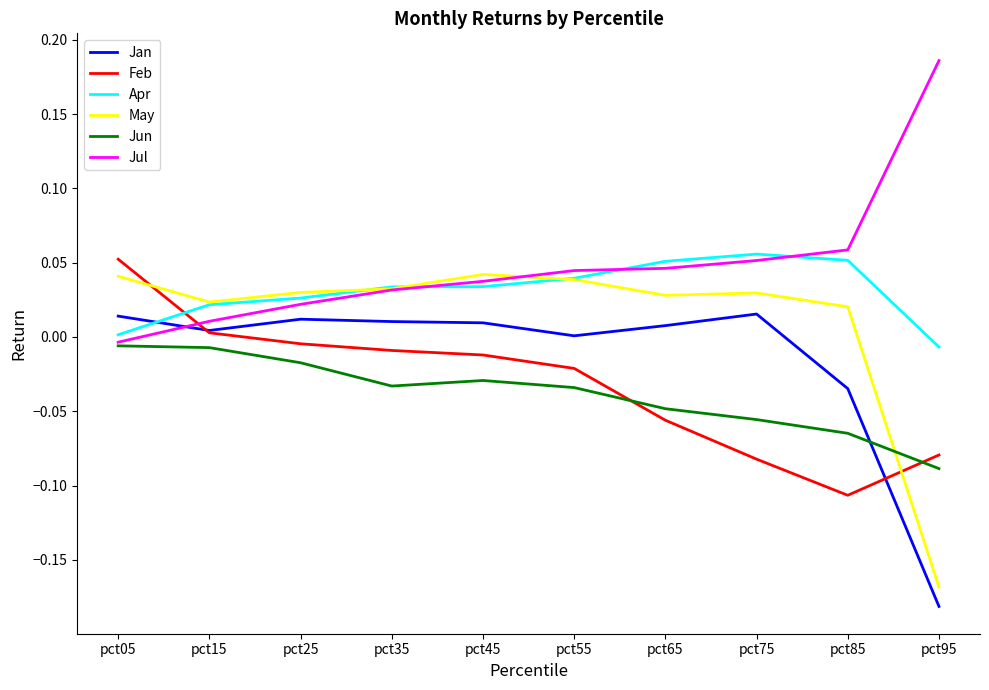

Which series has the largest total across all categories?

Jul